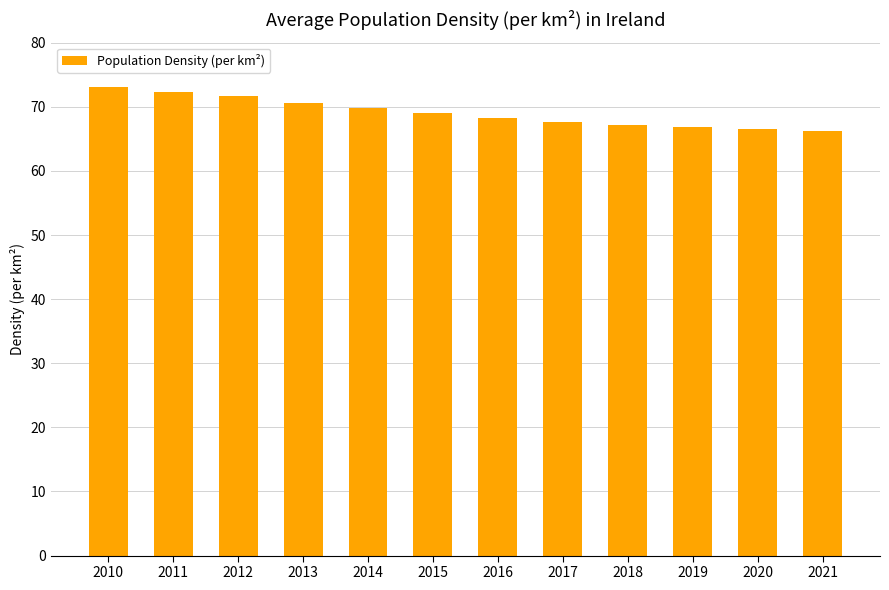

What is the value of the 2nd bar from the left?

72.4